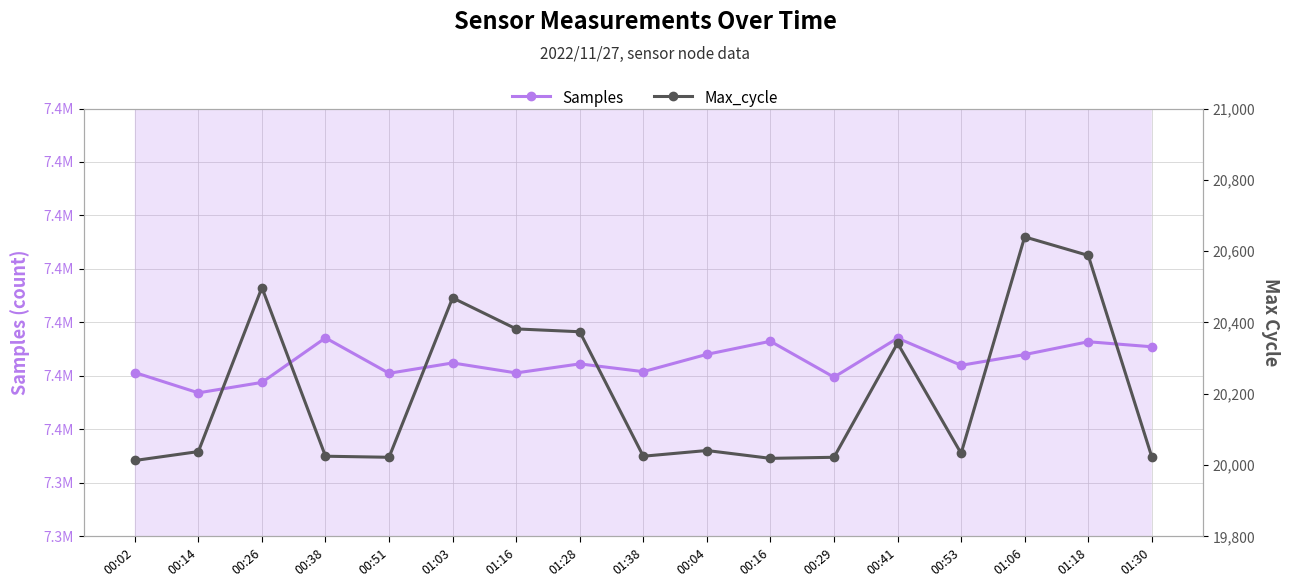

Count the number of data series in this chart.

2